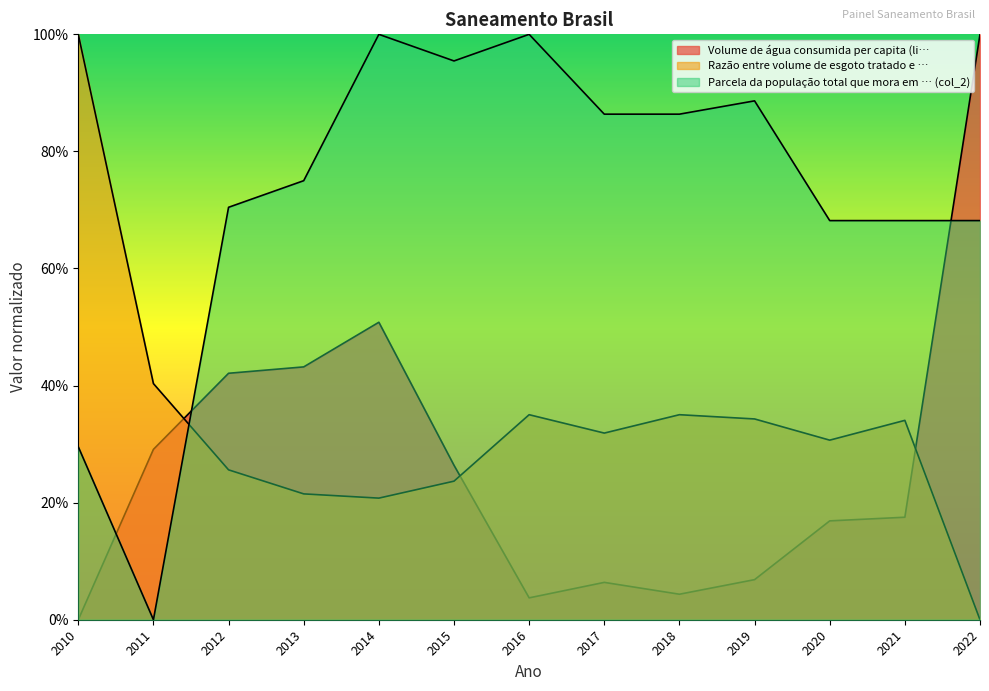

Rank the series by their maximum value, from highest to lowest.

Volume de água consumida per capita (li…, Razão entre volume de esgoto tratado e …, Parcela da população total que mora em … (col_2)